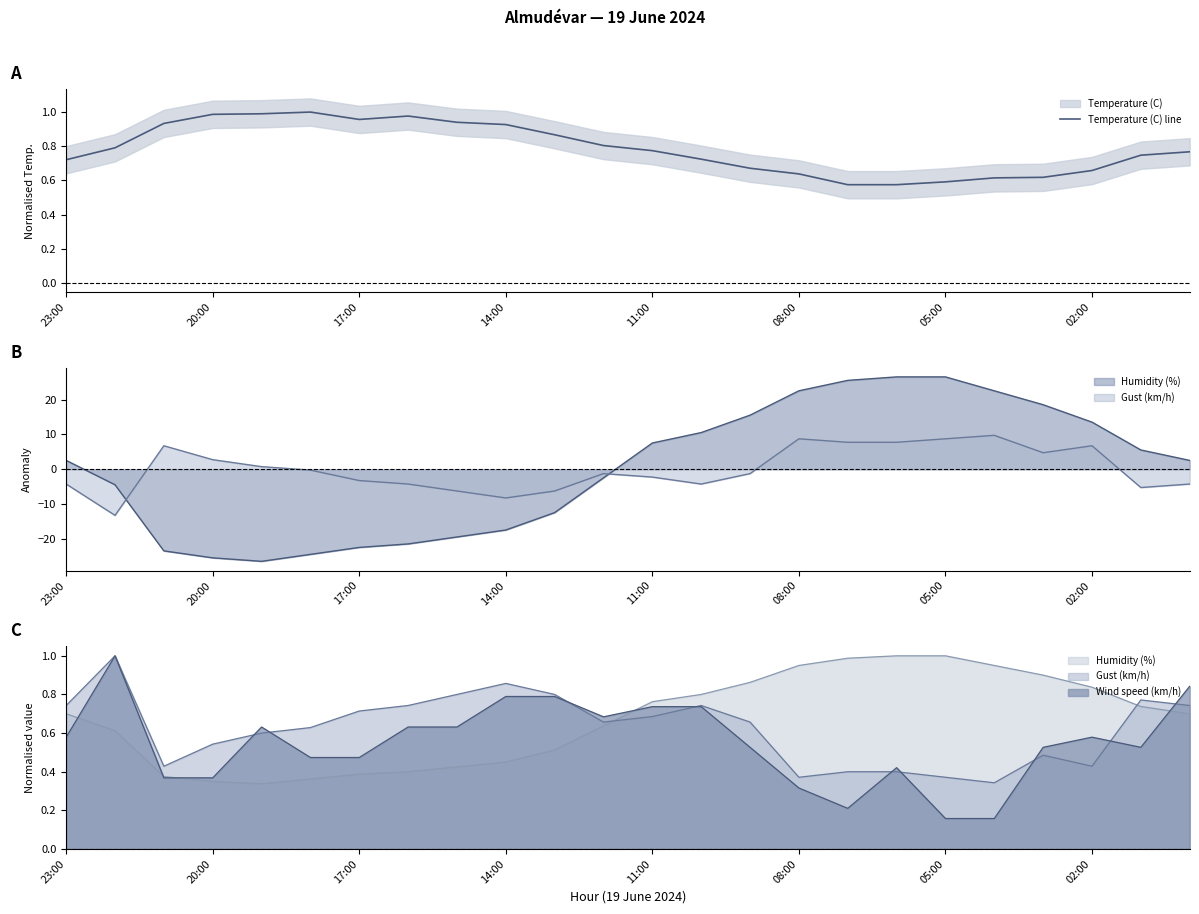

The chart shows a value of 0.6 at 16. True or false?

True